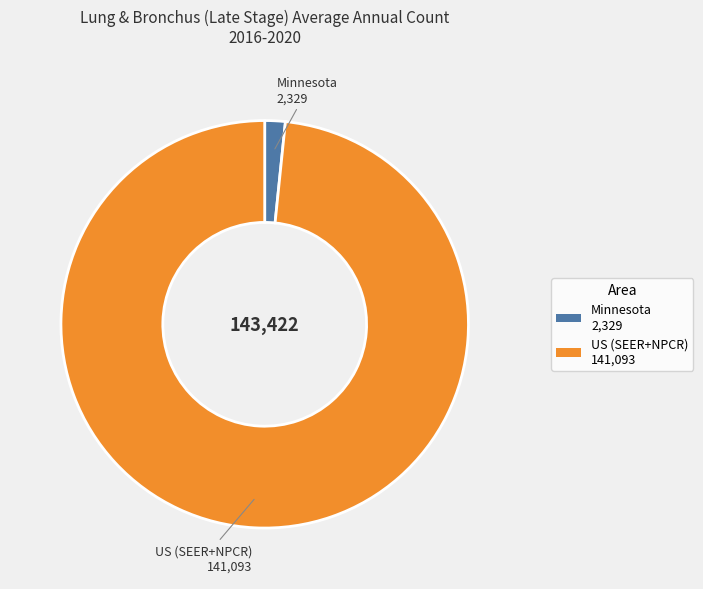

Is it true that Minnesota is 8% of the pie?

False